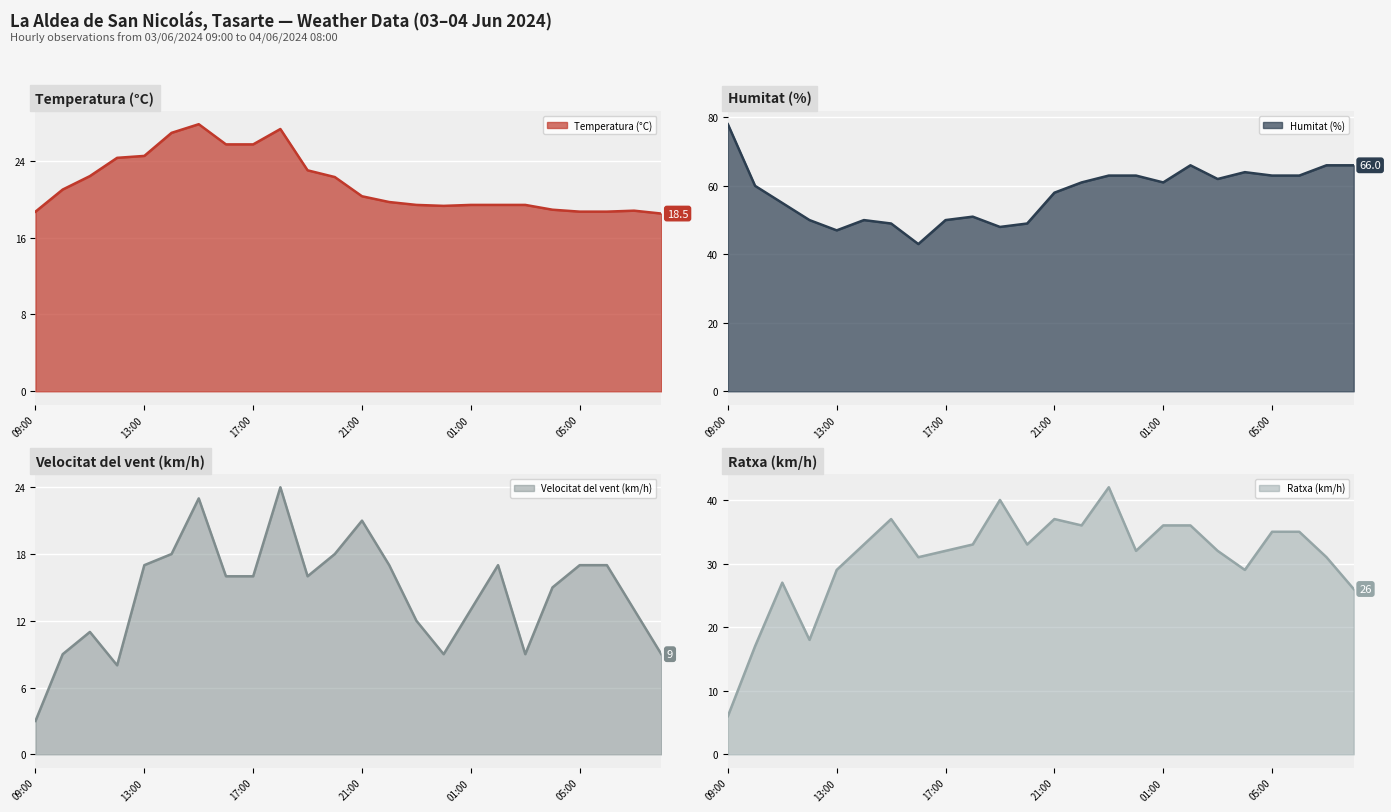

Reading left to right, transcribe all the data shown in this chart.

Temperatura (°C): 09:00=18.7	10:00=21.0	11:00=22.4	12:00=24.3	13:00=24.5	14:00=26.9	15:00=27.8	16:00=25.7	17:00=25.7	18:00=27.3	19:00=23.0	20:00=22.3	21:00=20.3	22:00=19.7	23:00=19.4	00:00=19.3	01:00=19.4	02:00=19.4	03:00=19.4	04:00=18.9	05:00=18.7	06:00=18.7	07:00=18.8	08:00=18.5
Humitat (%): 09:00=78.0	10:00=60.0	11:00=55.0	12:00=50.0	13:00=47.0	14:00=50.0	15:00=49.0	16:00=43.0	17:00=50.0	18:00=51.0	19:00=48.0	20:00=49.0	21:00=58.0	22:00=61.0	23:00=63.0	00:00=63.0	01:00=61.0	02:00=66.0	03:00=62.0	04:00=64.0	05:00=63.0	06:00=63.0	07:00=66.0	08:00=66.0
Velocitat del vent (km/h): 09:00=3.0	10:00=9.0	11:00=11.0	12:00=8.0	13:00=17.0	14:00=18.0	15:00=23.0	16:00=16.0	17:00=16.0	18:00=24.0	19:00=16.0	20:00=18.0	21:00=21.0	22:00=17.0	23:00=12.0	00:00=9.0	01:00=13.0	02:00=17.0	03:00=9.0	04:00=15.0	05:00=17.0	06:00=17.0	07:00=13.0	08:00=9.0
Ratxa (km/h): 09:00=6.0	10:00=17.0	11:00=27.0	12:00=18.0	13:00=29.0	14:00=33.0	15:00=37.0	16:00=31.0	17:00=32.0	18:00=33.0	19:00=40.0	20:00=33.0	21:00=37.0	22:00=36.0	23:00=42.0	00:00=32.0	01:00=36.0	02:00=36.0	03:00=32.0	04:00=29.0	05:00=35.0	06:00=35.0	07:00=31.0	08:00=26.0